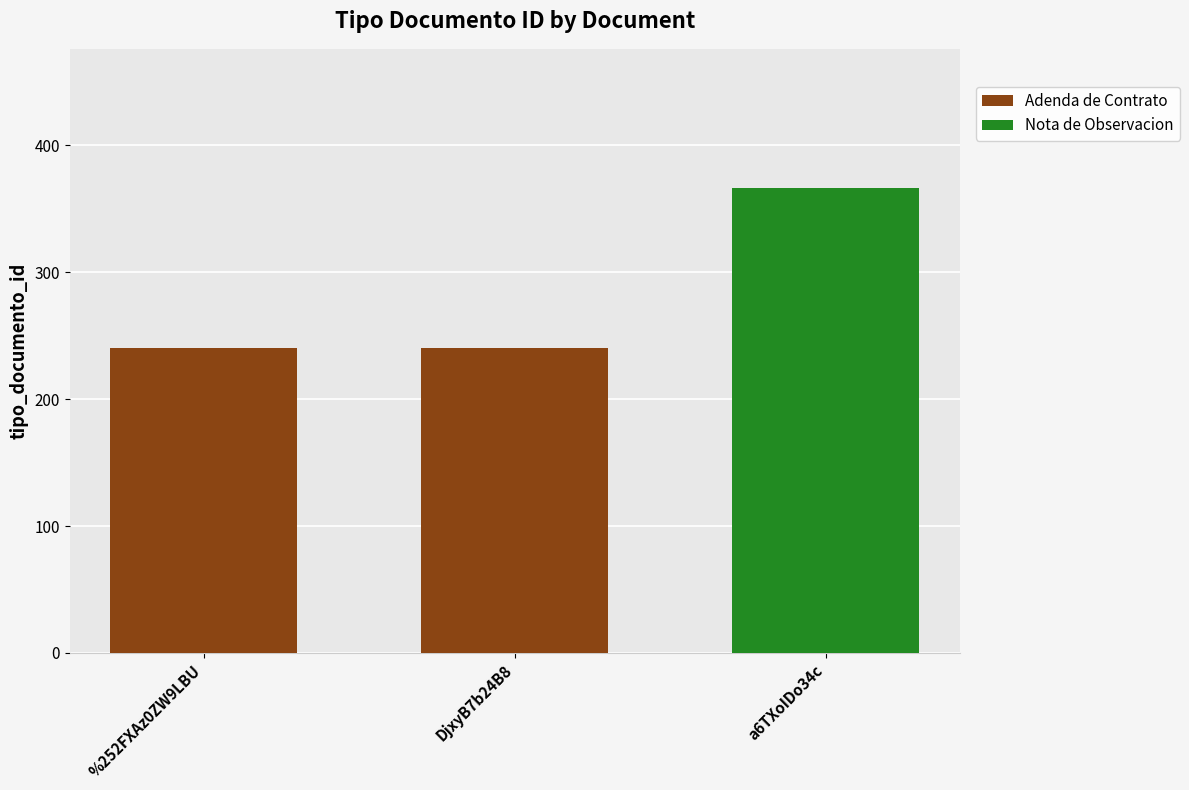

The Adenda de Contrato series shows 0 at a6TXoIDo34c. True or false?

True